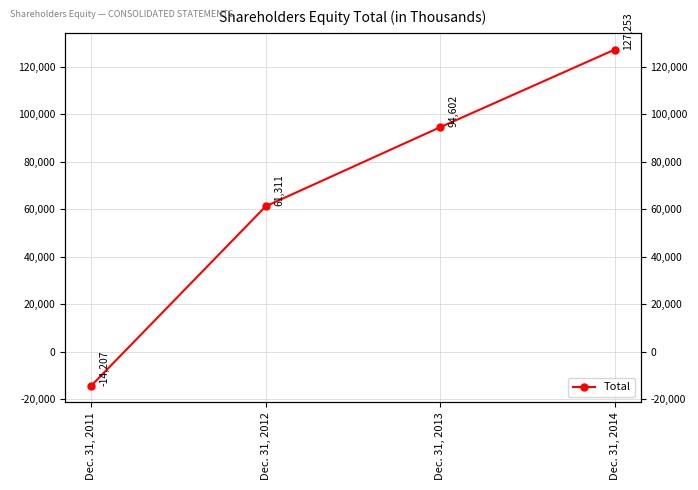

What is the ratio of the value at Dec. 31, 2013 to the value at Dec. 31, 2012?

1.5